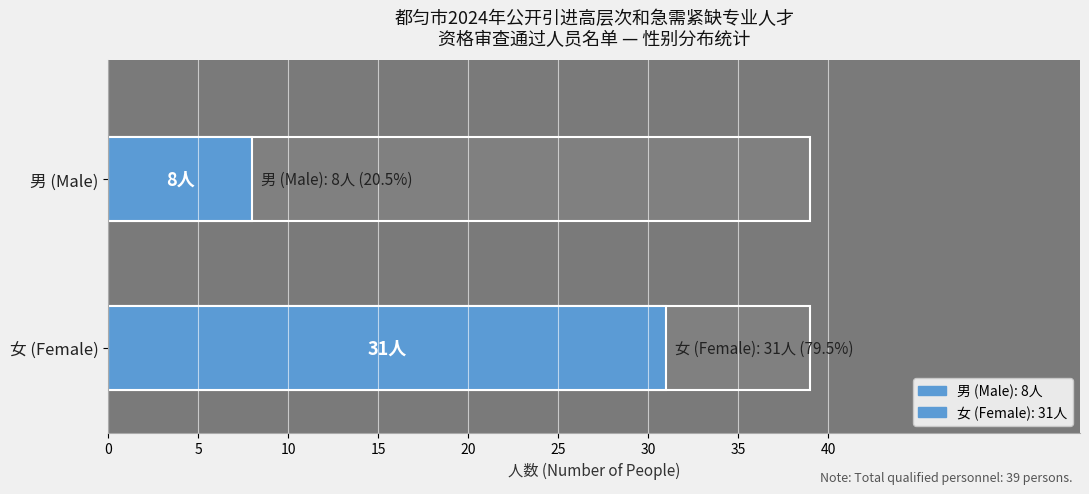

What is the change in value from 男 (Male) to 女 (Female)?

+23